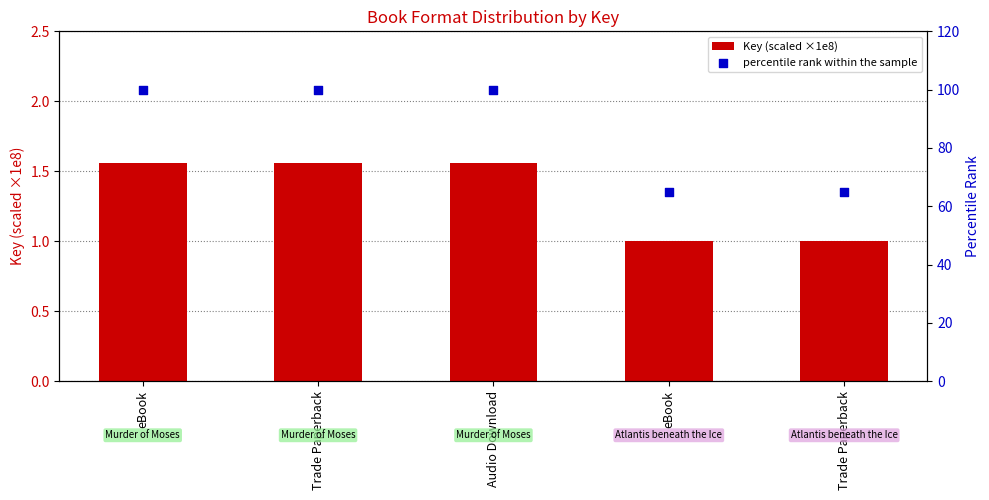

At how many categories does at least one series exceed 39?

5